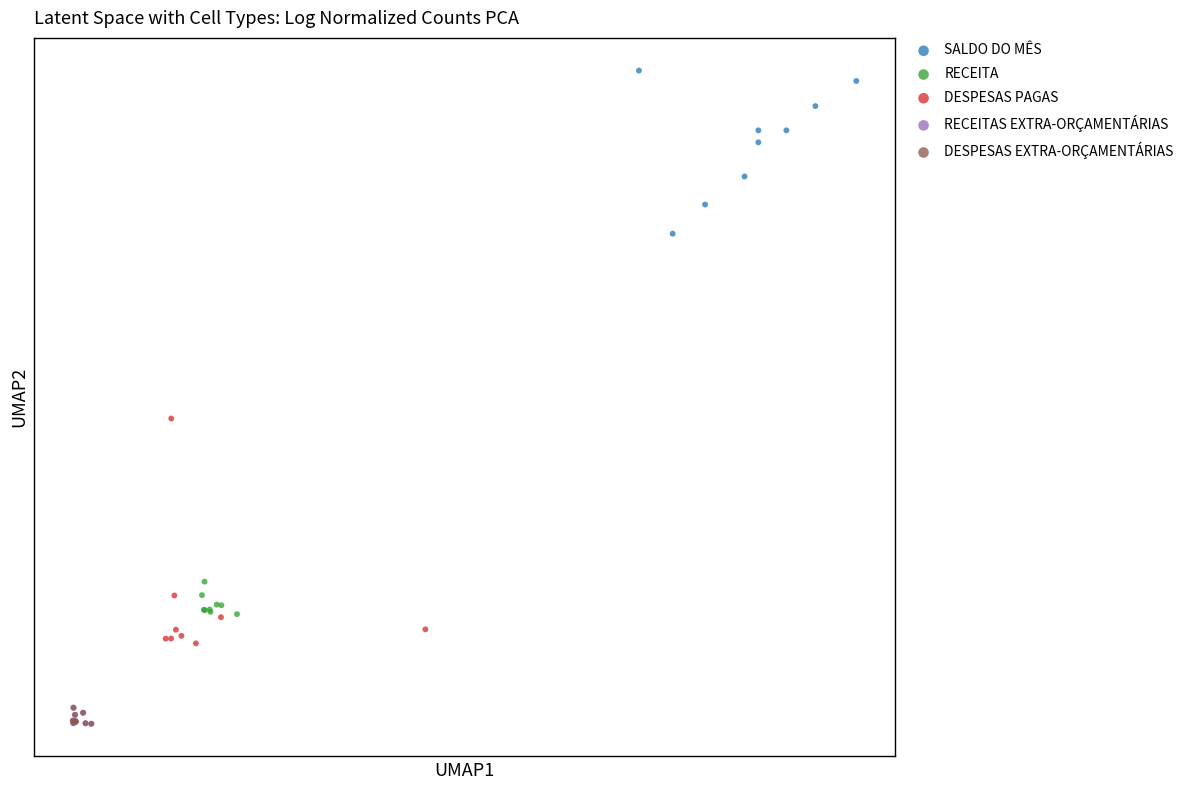

What are all the series names shown in the legend?

SALDO DO MÊS, RECEITA, DESPESAS PAGAS, RECEITAS EXTRA-ORÇAMENTÁRIAS, DESPESAS EXTRA-ORÇAMENTÁRIAS